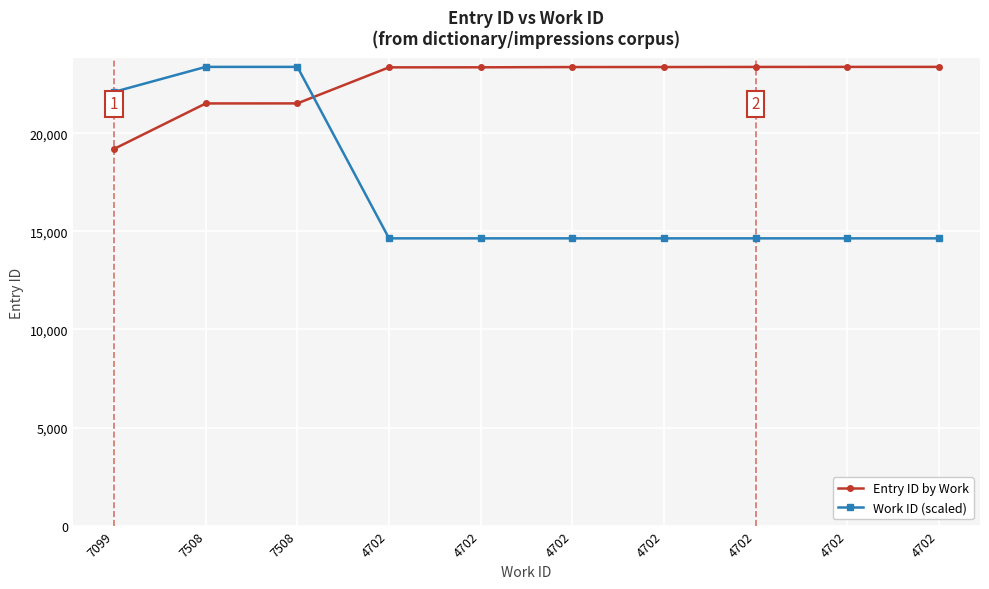

List the series in order of their overall mean, highest first.

Entry ID by Work, Work ID (scaled)